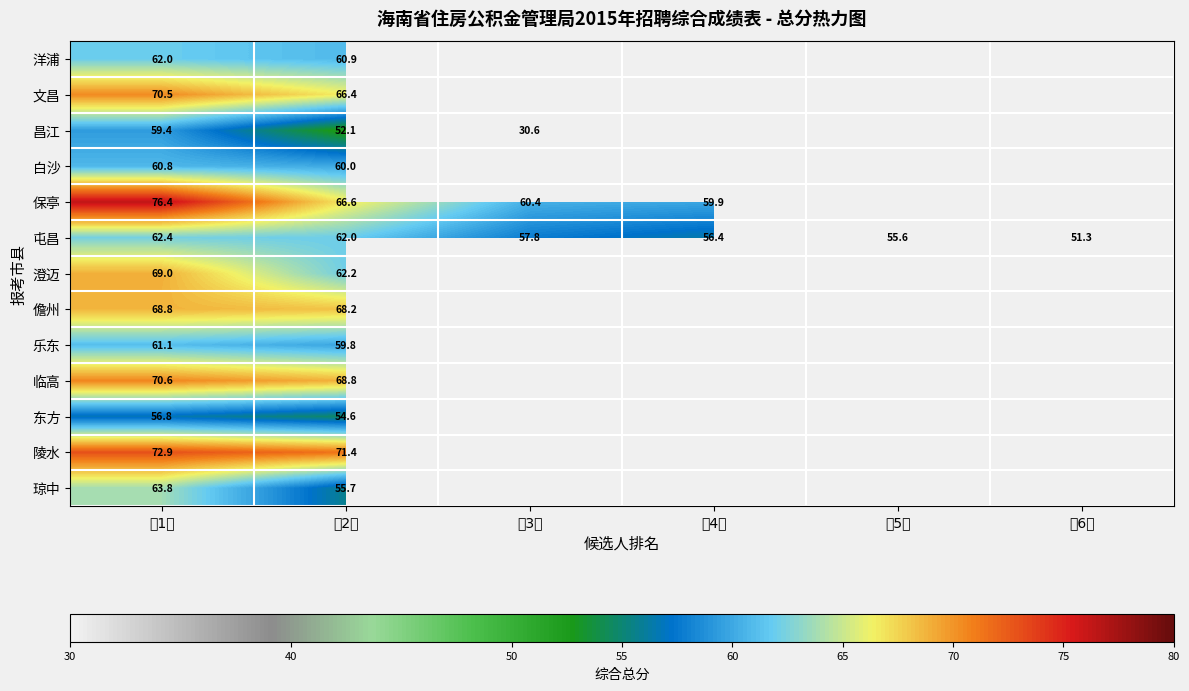

True or false: 文昌 has a value of 66.4 at 第2名.

True